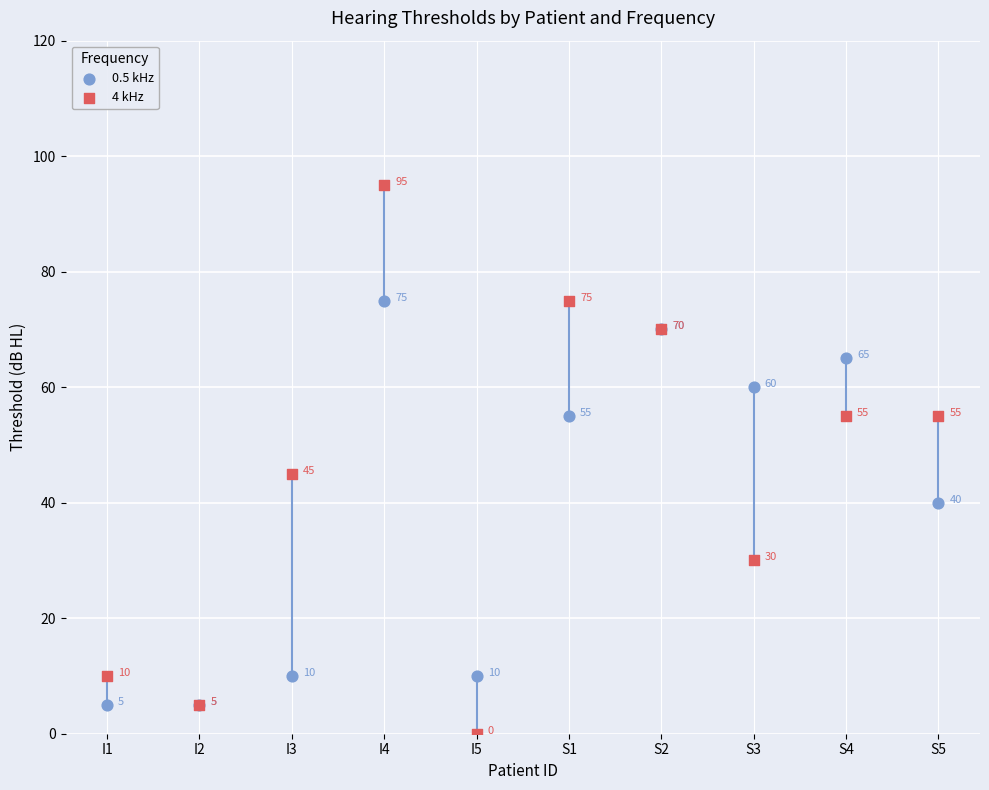

Which series reaches the minimum Y coordinate?

4 kHz